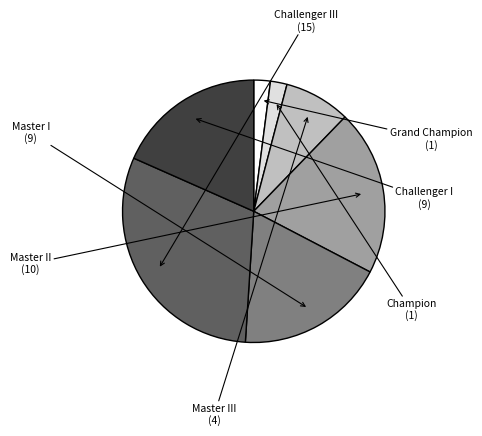

Does any single category account for the majority?

No